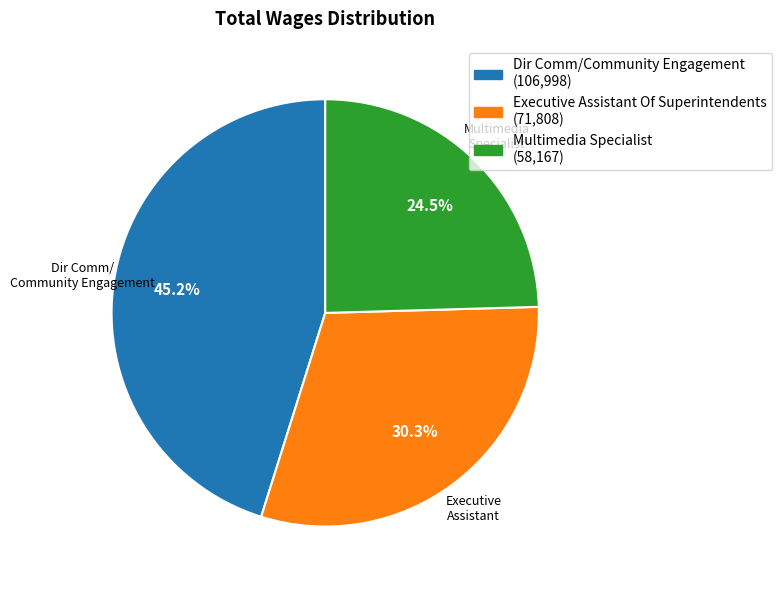

Which slice is the largest?

Dir Comm/Community Engagement